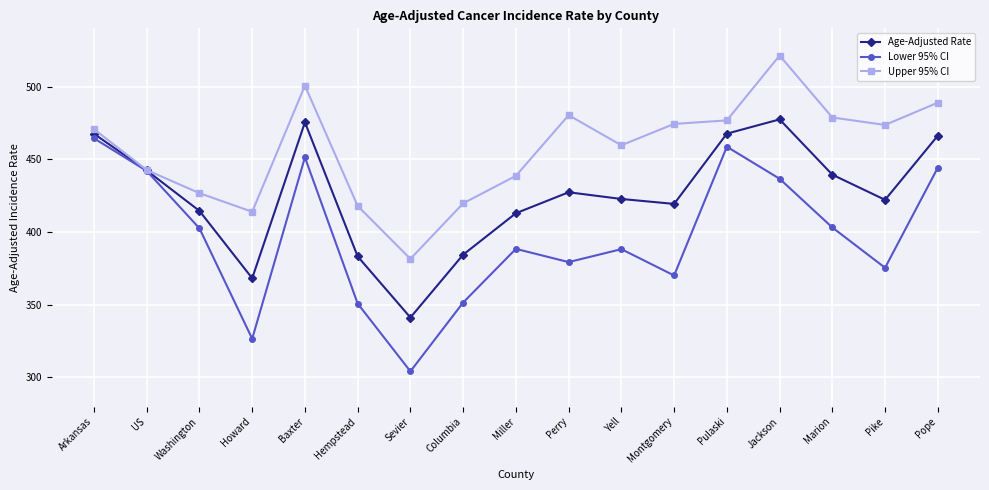

What is the average value of the Age-Adjusted Rate series?

425.4